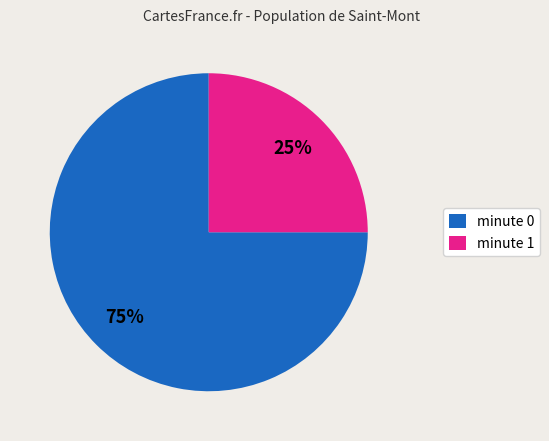

Between minute 0 and minute 1, which is larger?

minute 0